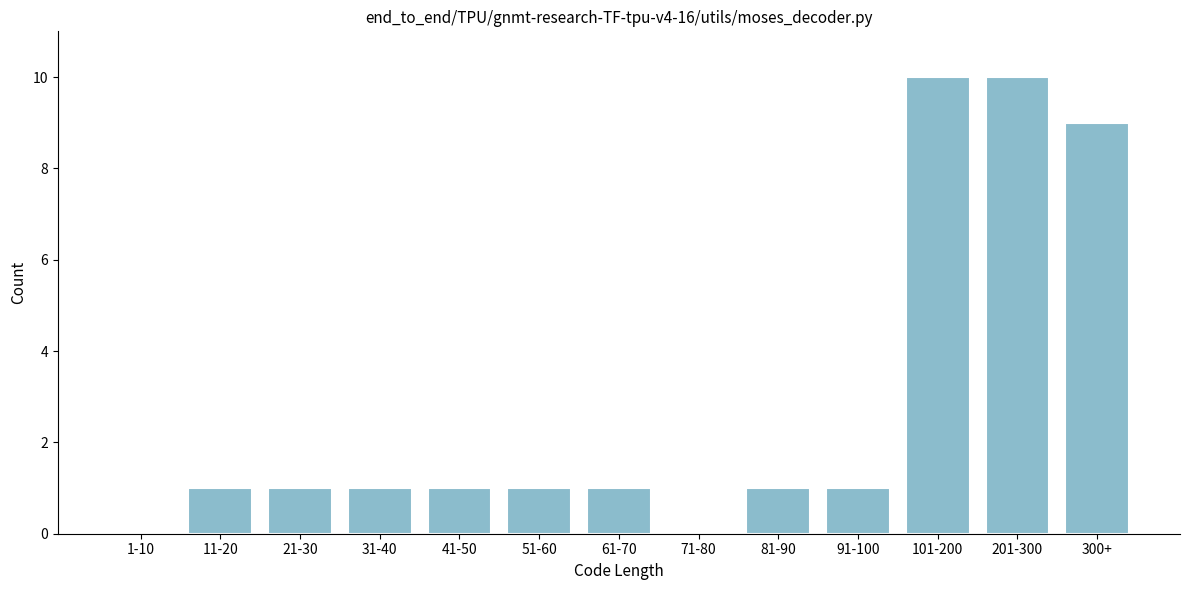

Reading right to left, list all the values displayed in this chart.

300+=9	201-300=10	101-200=10	91-100=1	81-90=1	71-80=0	61-70=1	51-60=1	41-50=1	31-40=1	21-30=1	11-20=1	1-10=0